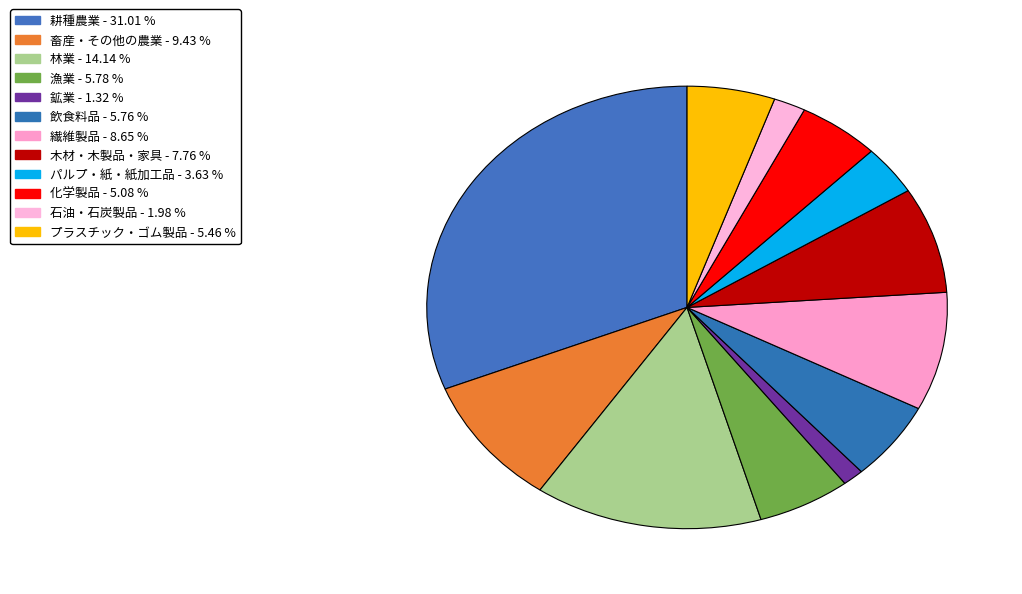

True or false: 林業 accounts for 14% of the total.

True